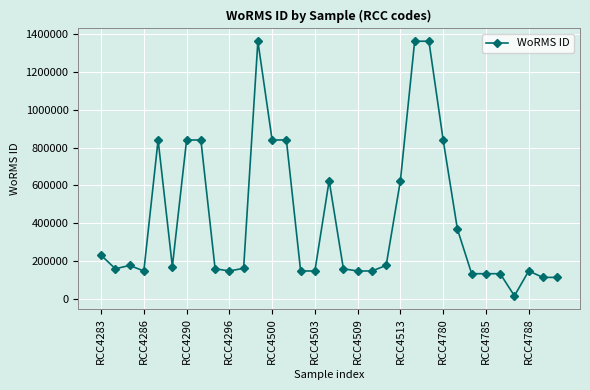

What is the value of the 5th point from the left?

839985